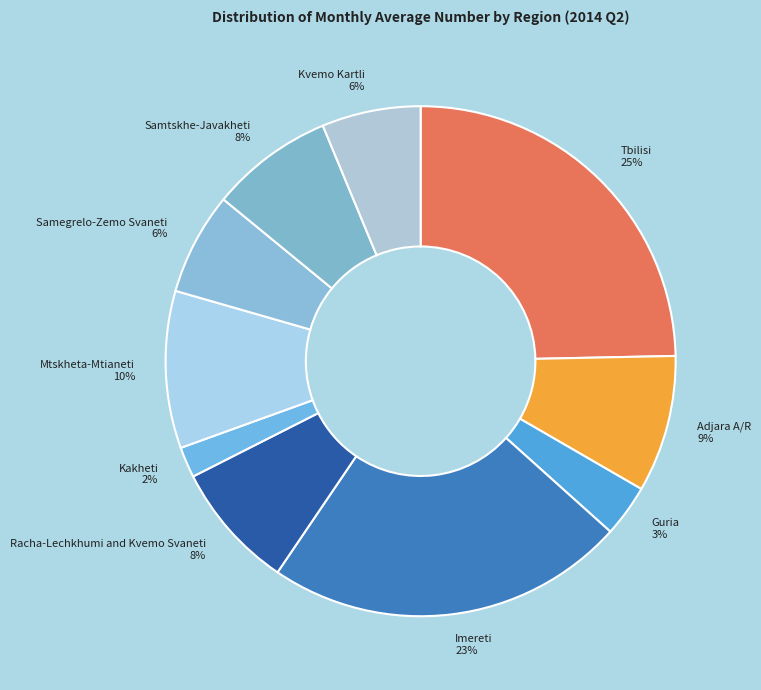

To the nearest percent, what is the average slice percentage?

10%